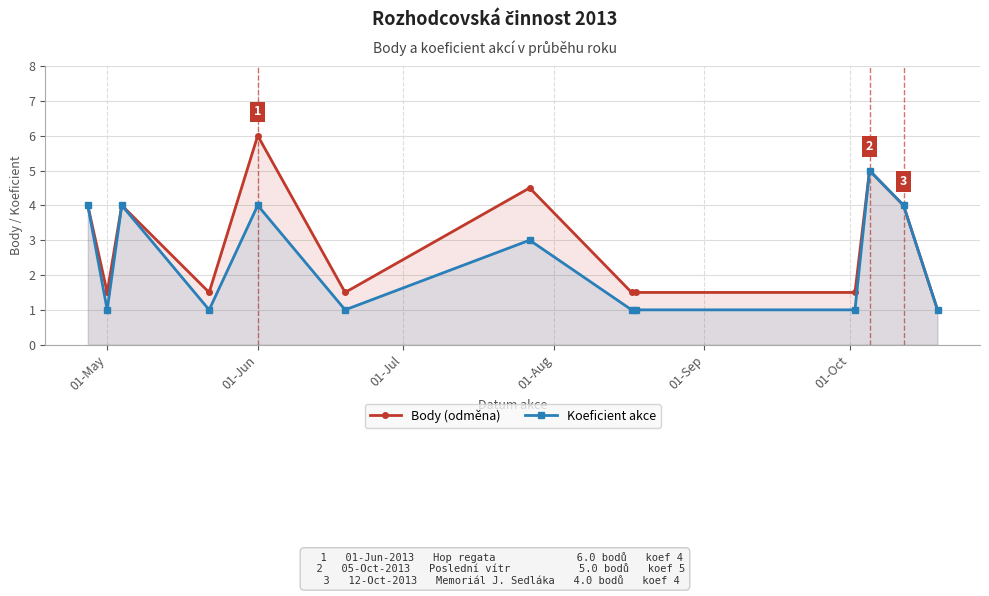

What is the difference between the maximum and minimum values in the Body (odměna) series?

5.0